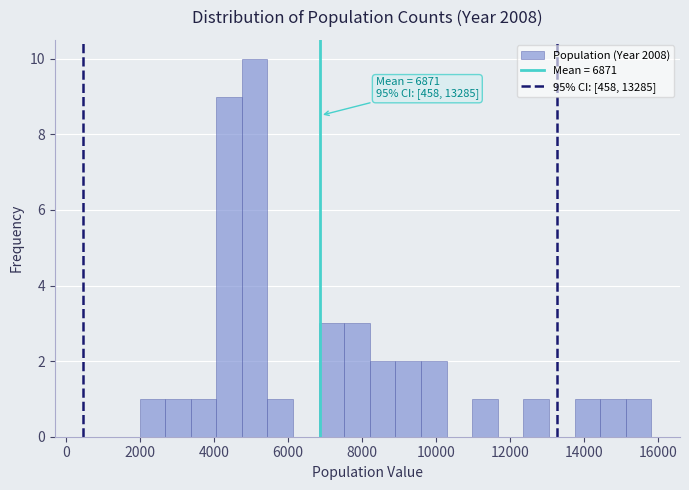

Read against the x-axis, roughly where is the centre of the tallest bar?

5000